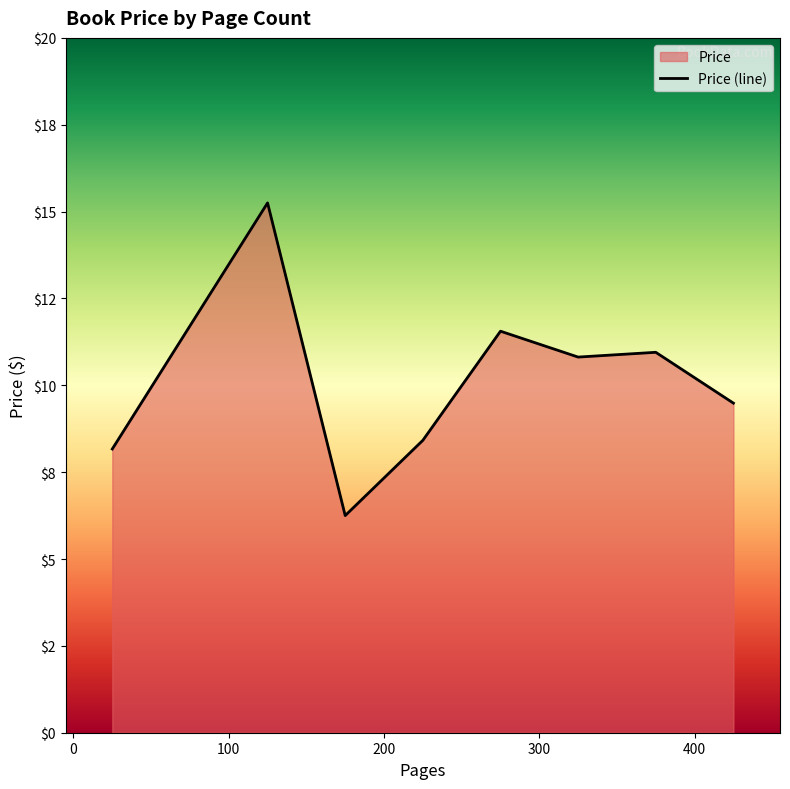

Between 128 and 300, which is larger?

128